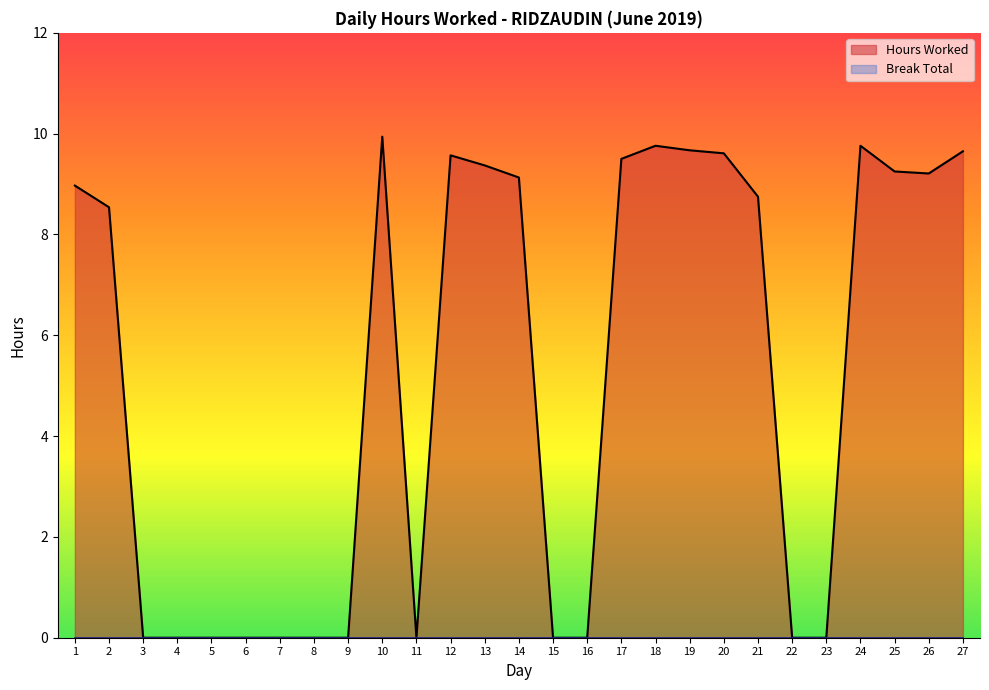

At which category does the data reach its first local peak?

10